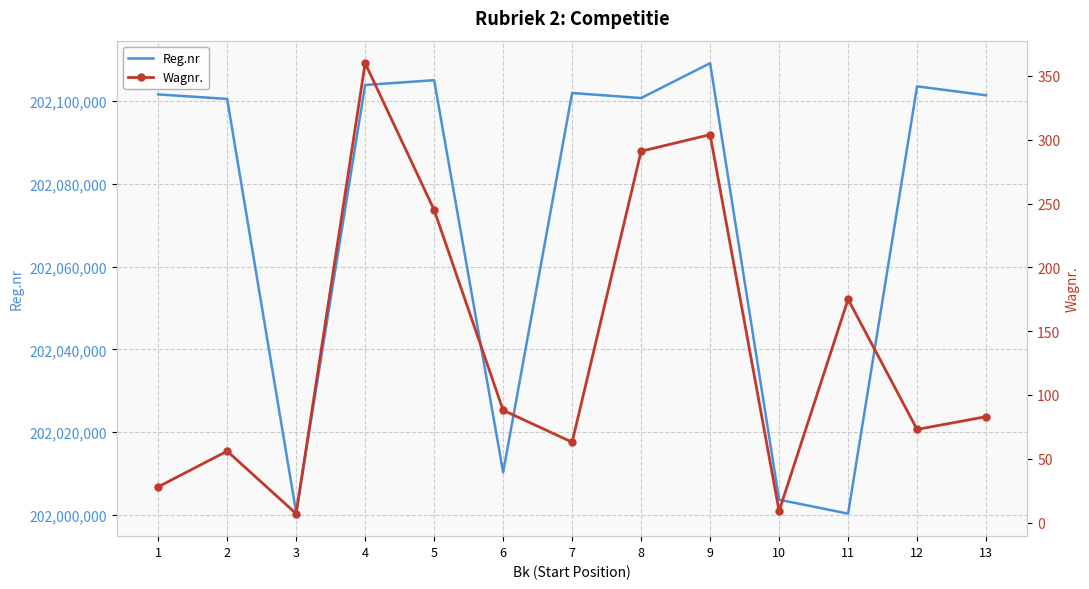

The value of Reg.nr at 13 is 202101394. True or false?

True